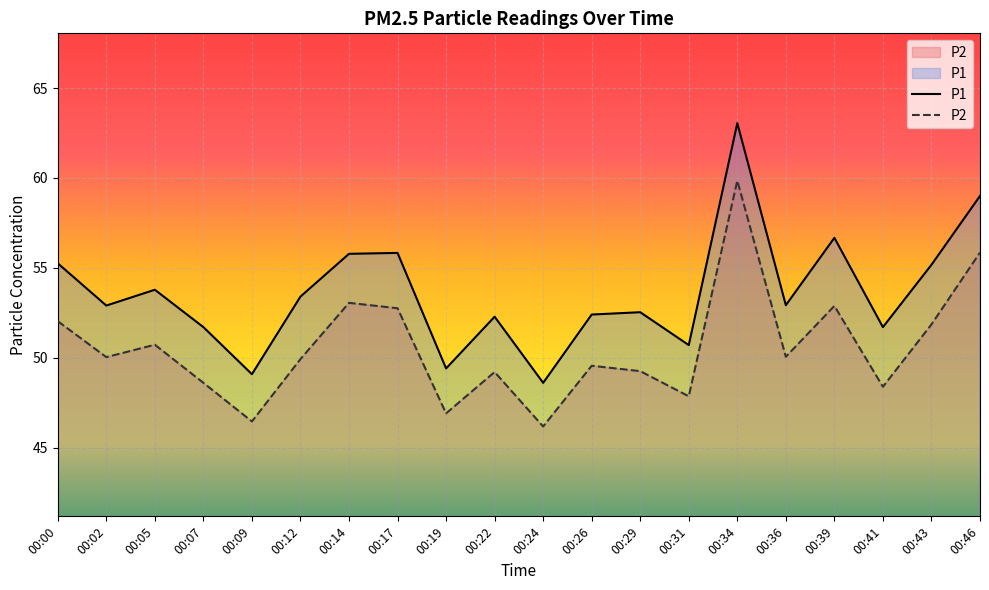

Which series has the widest spread of values?

P1